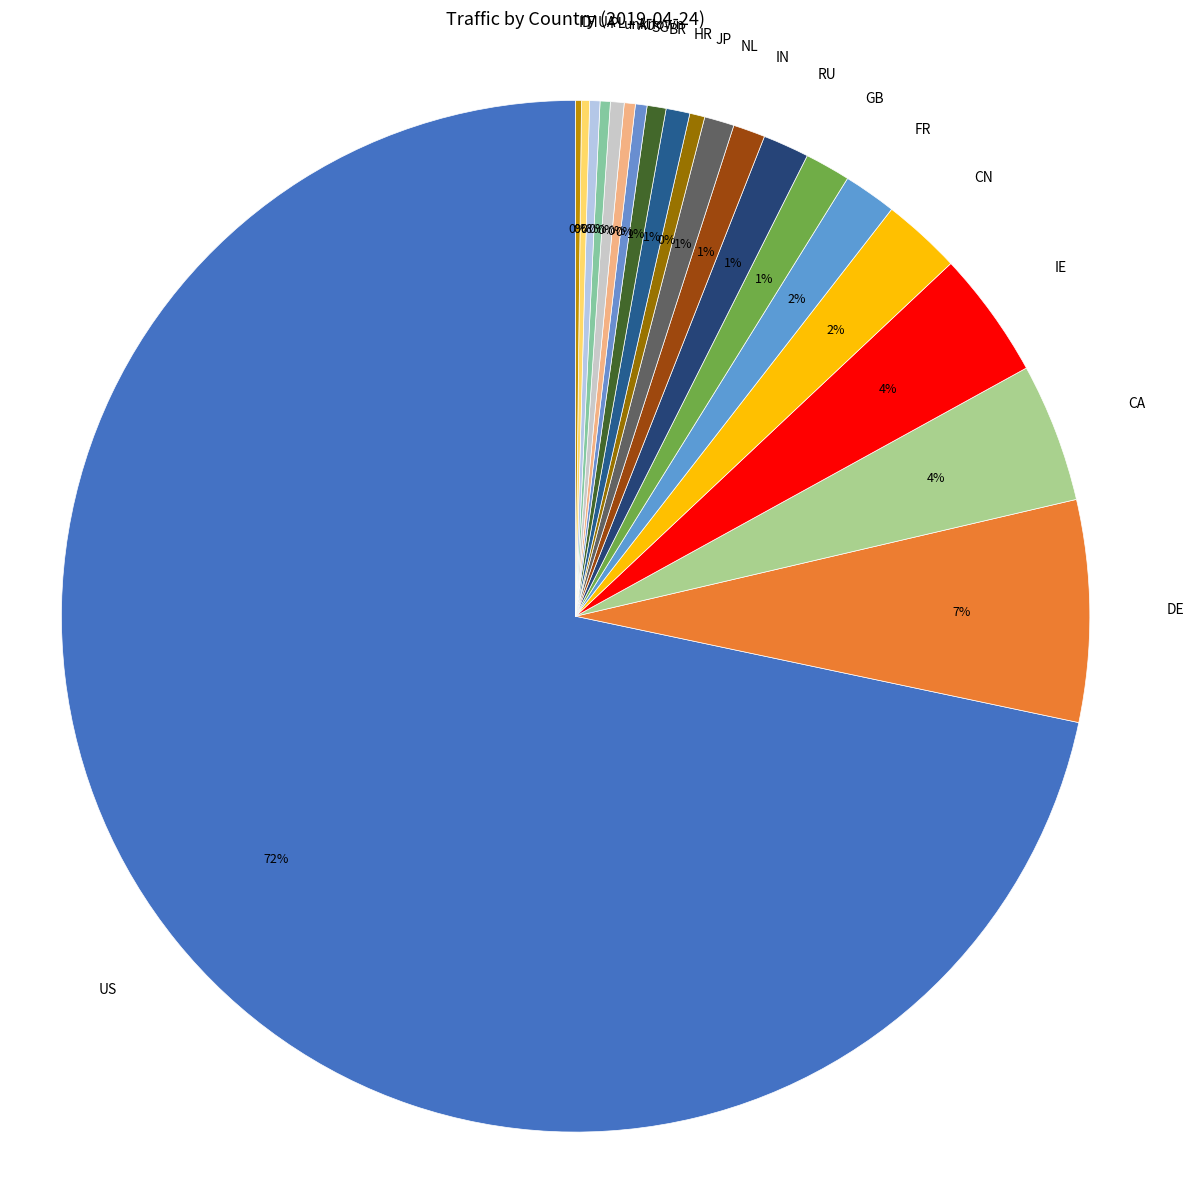

Approximately how many times larger is the value at RU compared to PL?

4.5